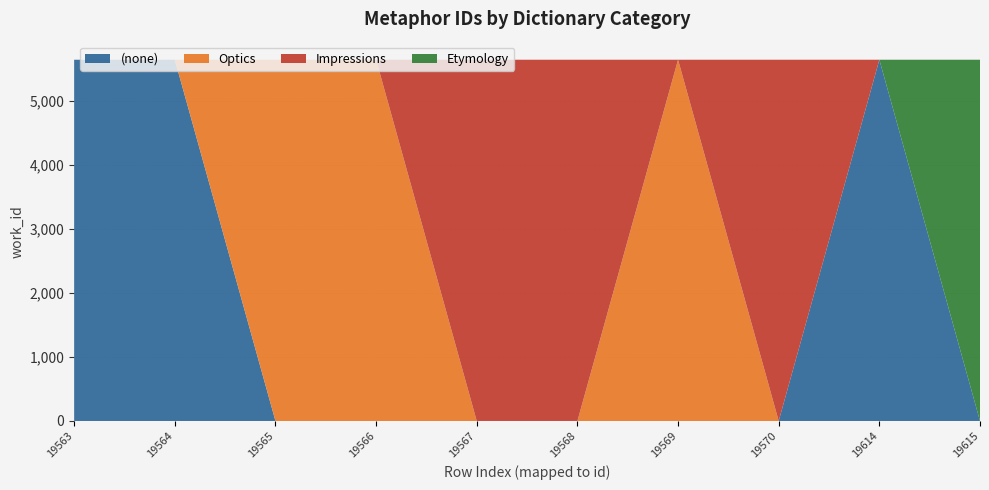

Reading right to left, extract all data points from this chart.

id: 19615=19615	19614=19614	19570=19570	19569=19569	19568=19568	19567=19567	19566=19566	19565=19565	19564=19564	19563=19563
work_id: 19615=5642	19614=5642	19570=5642	19569=5642	19568=5642	19567=5642	19566=5642	19565=5642	19564=5642	19563=5642